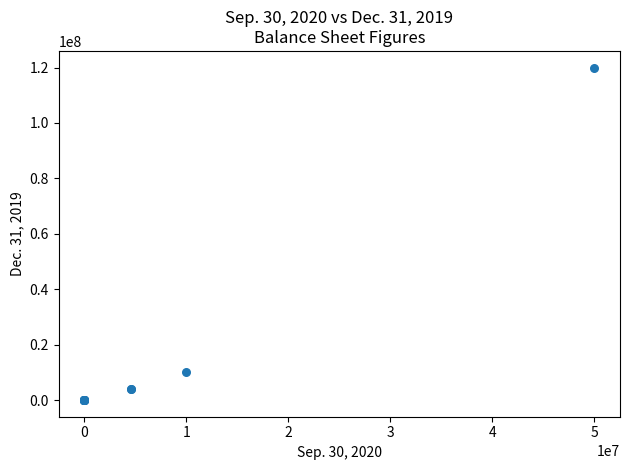

What Y value in the scatter plot is closest to 60000000?

9994184.0